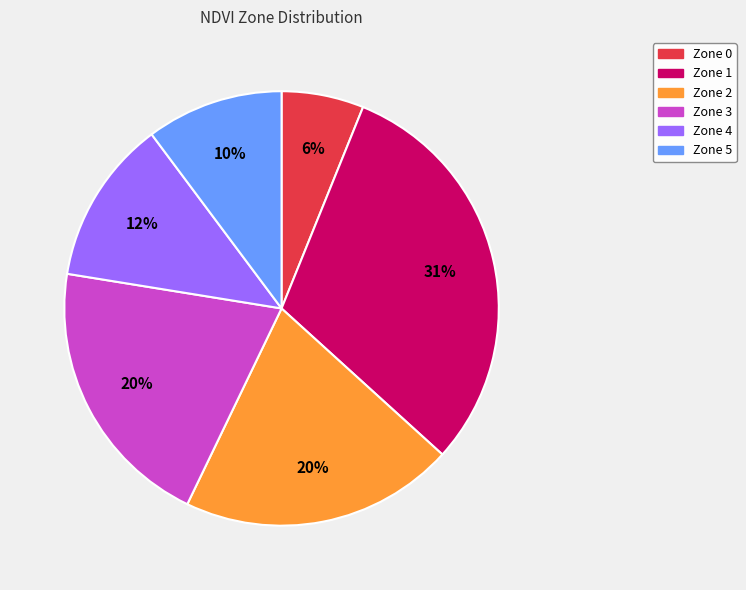

What is the smallest slice in the pie chart?

Zone 0